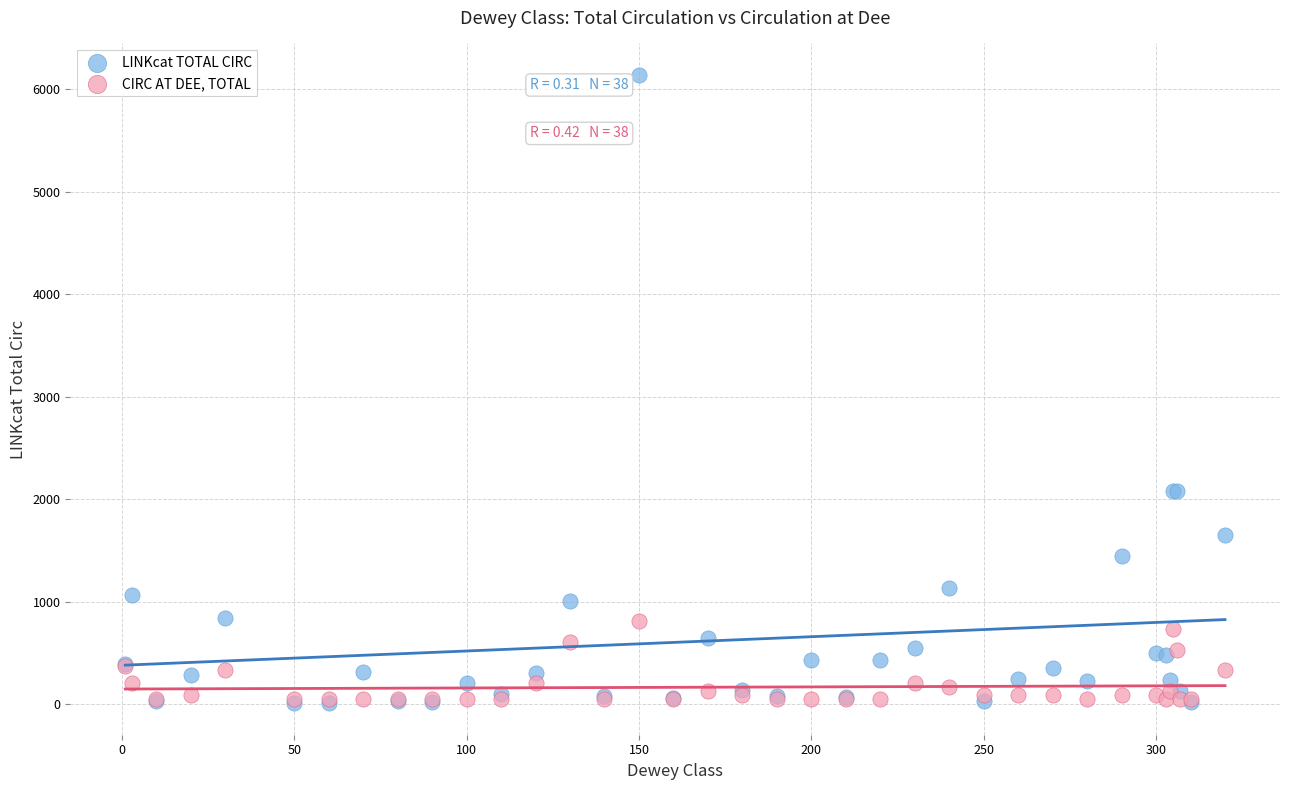

What are all the series names shown in the legend?

LINKcat TOTAL CIRC, CIRC AT DEE, TOTAL